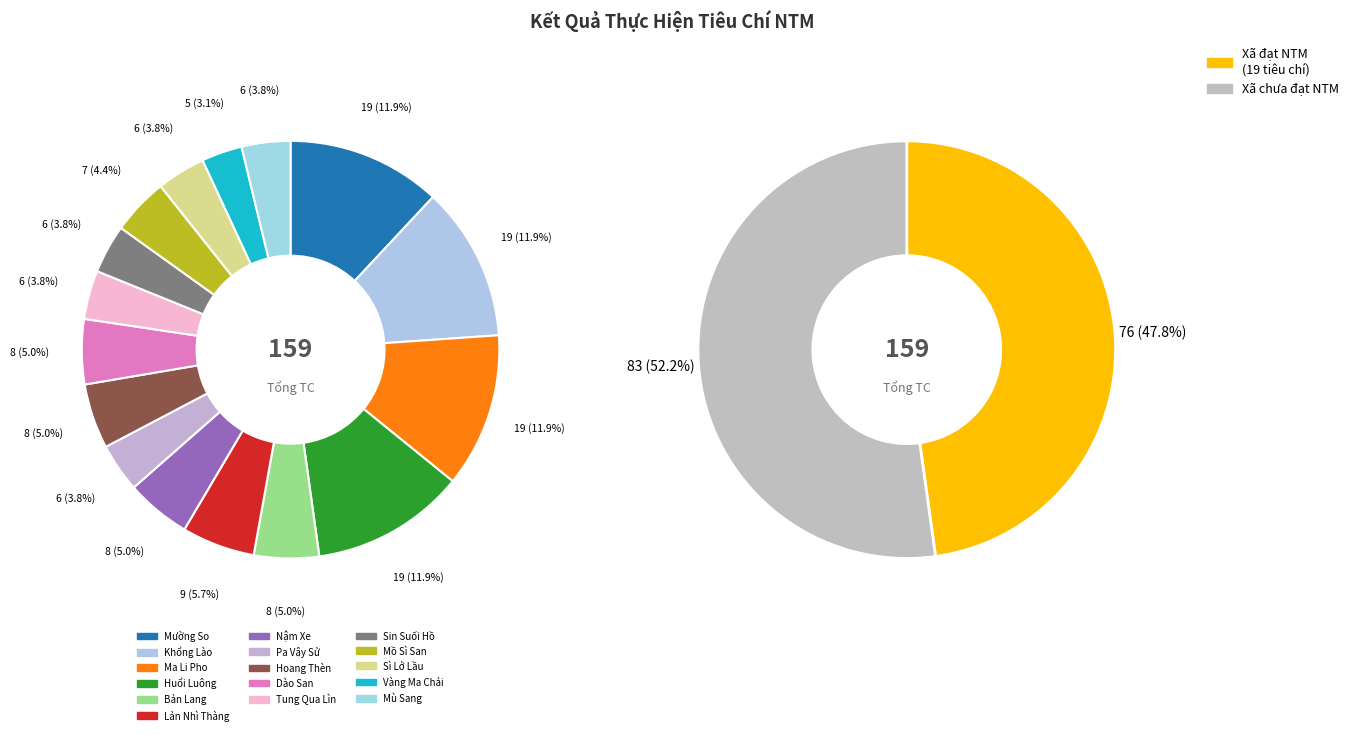

Which slice is the largest?

Mường So